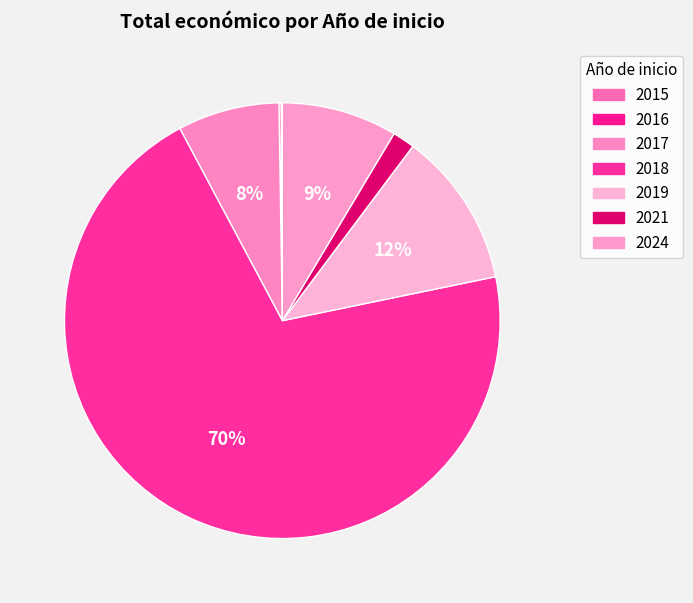

Is the sum of 2017 and 2018 greater than half?

Yes